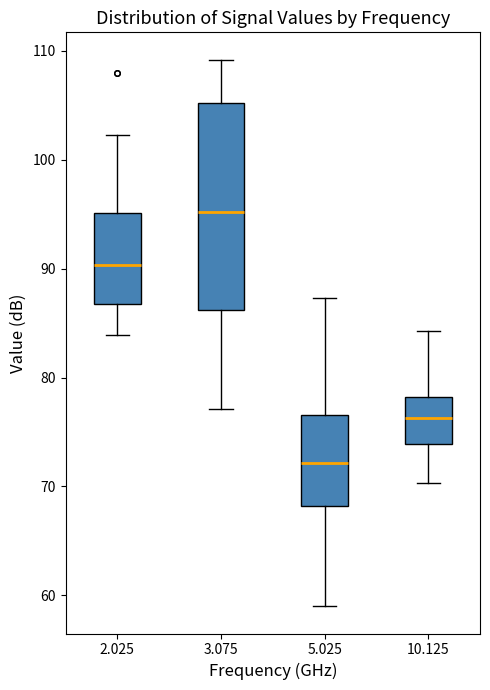

Reading left to right, read every box against the y-axis: the position of its median line, the range the box covers, and the ends of its whiskers. The values are not printed on the chart, so give them approximately, as read against the axis.

2.025: median 90, box 87 to 95, whiskers 84 to 102
3.075: median 95, box 86 to 105, whiskers 77 to 109
5.025: median 72, box 68 to 77, whiskers 59 to 87
10.125: median 76, box 74 to 78, whiskers 70 to 84